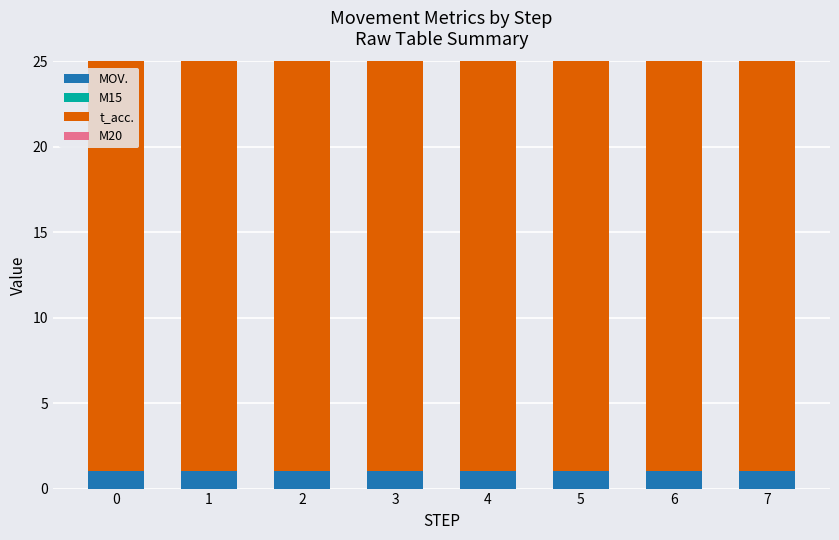

Are the bars grouped side by side (vs. stacked)?

No